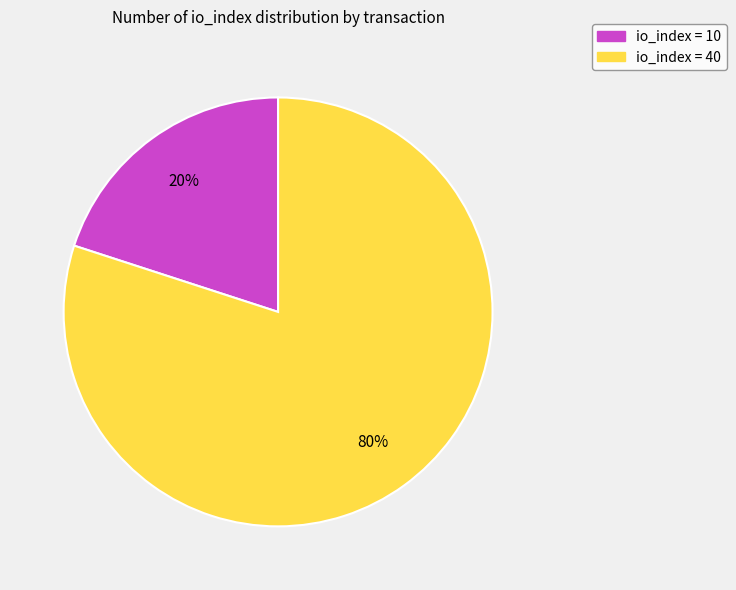

Is there any slice that represents more than half of the pie?

Yes